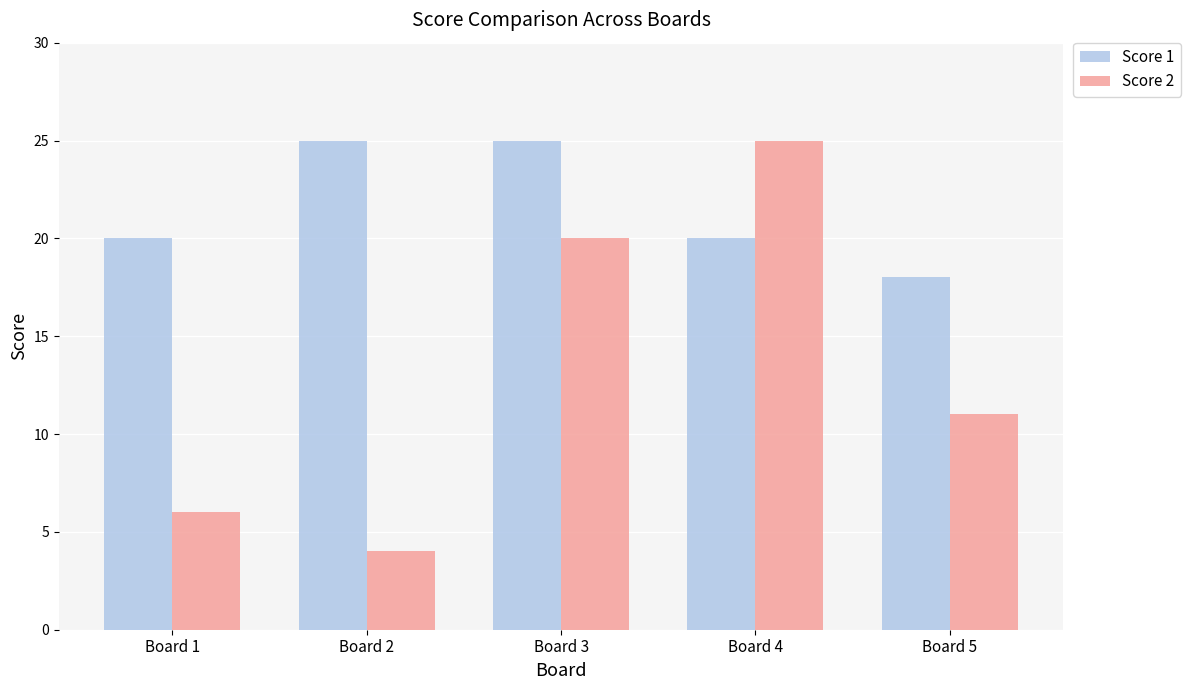

Between Board 2 and Board 3, which series saw the biggest shift?

Score 2